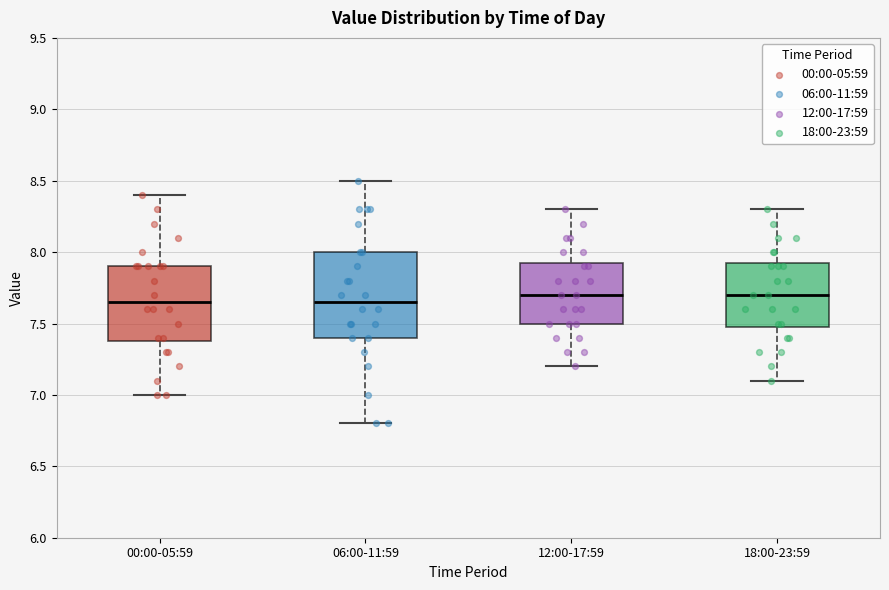

Reading left to right, read every box against the y-axis: the position of its median line, the range the box covers, and the ends of its whiskers. The values are not printed on the chart, so give them approximately, as read against the axis.

00:00-05:59: median 7.65, box 7.40 to 7.90, whiskers 7.00 to 8.40
06:00-11:59: median 7.65, box 7.40 to 8.00, whiskers 6.80 to 8.50
12:00-17:59: median 7.70, box 7.50 to 7.95, whiskers 7.20 to 8.30
18:00-23:59: median 7.70, box 7.50 to 7.95, whiskers 7.10 to 8.30